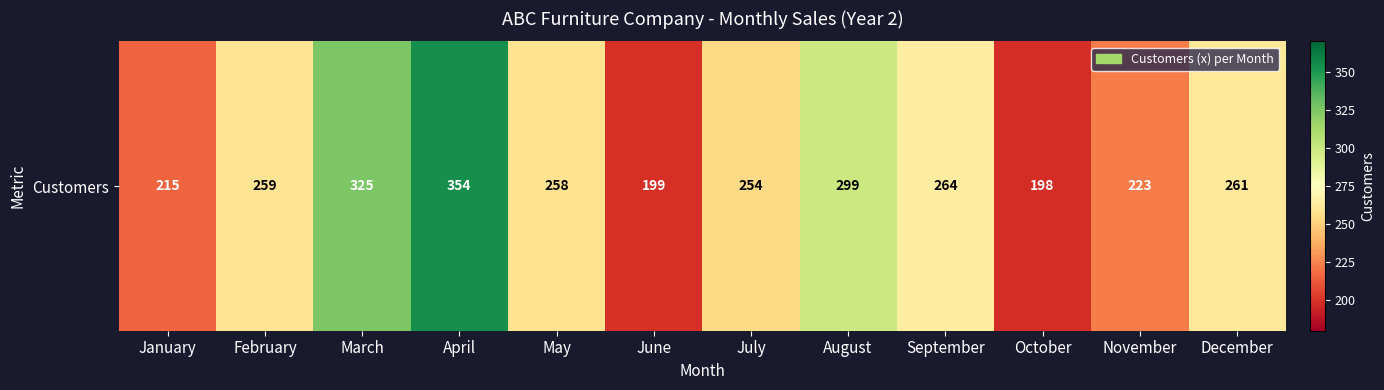

What is the change in value from January to June?

-16